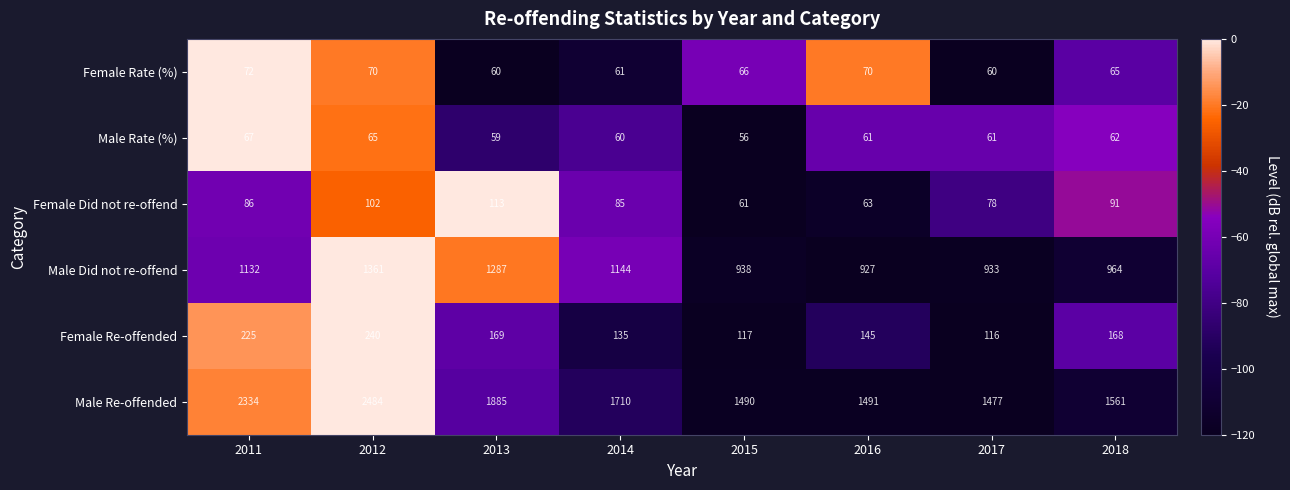

How many categories are shown in the chart?

8